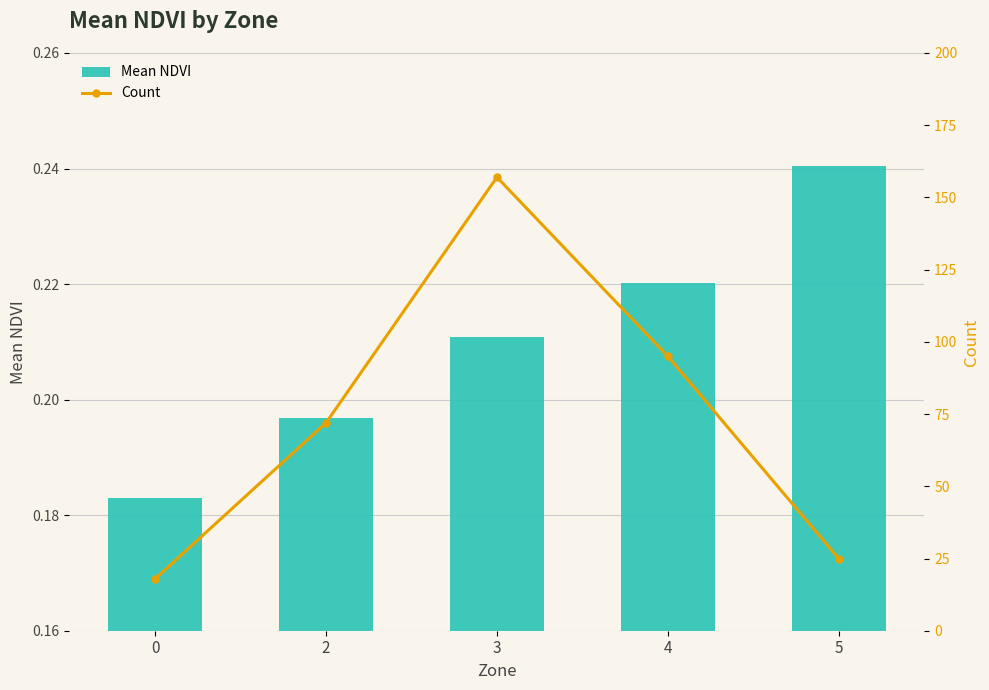

What is the difference between the highest and lowest values at 5?

24.8